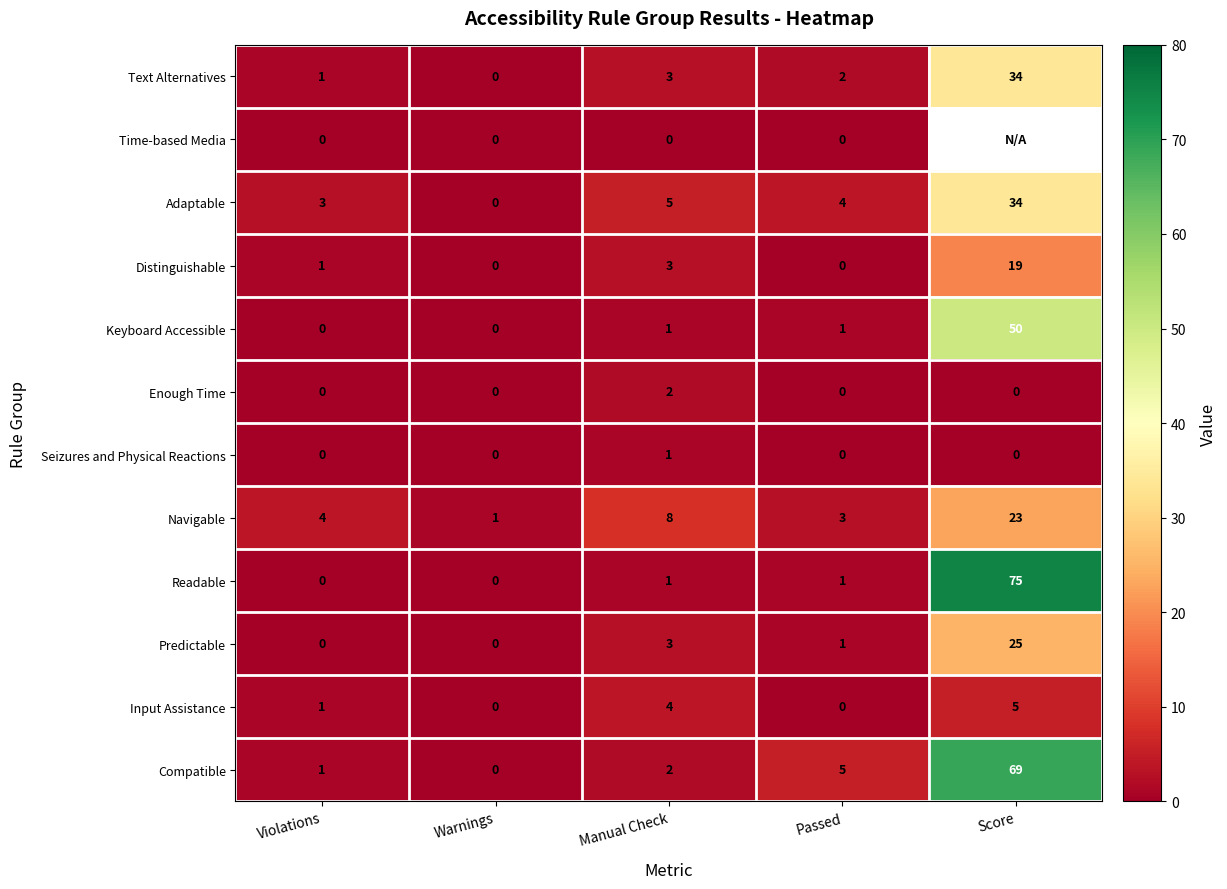

How many values in the Compatible series are below 2?

2